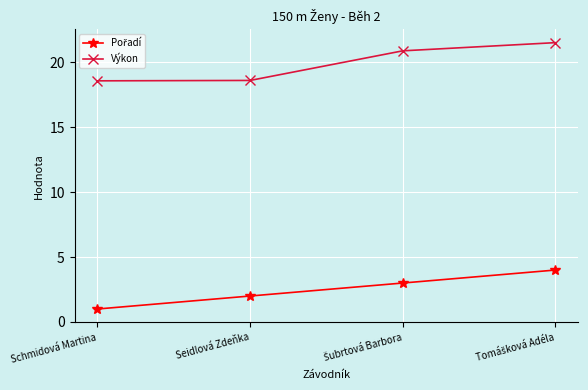

What is the highest value of the Výkon series?

21.5